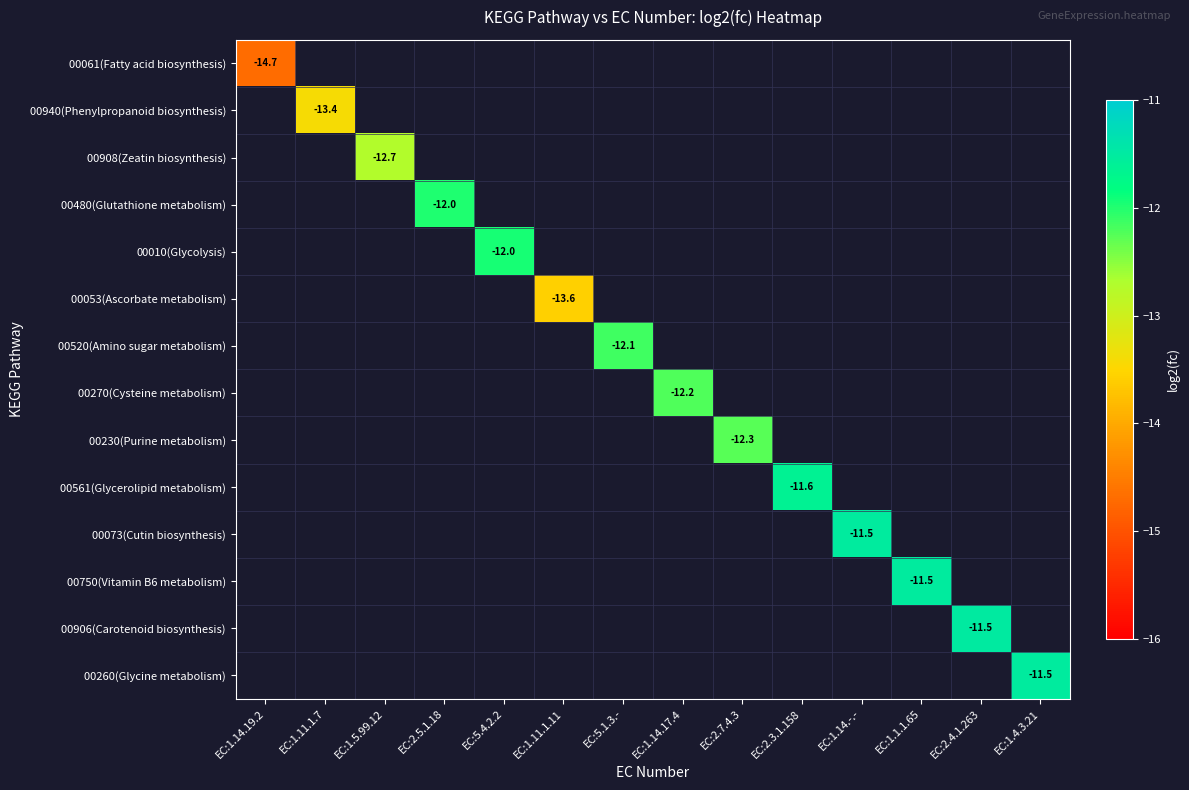

What is the smallest value displayed?

-14.7